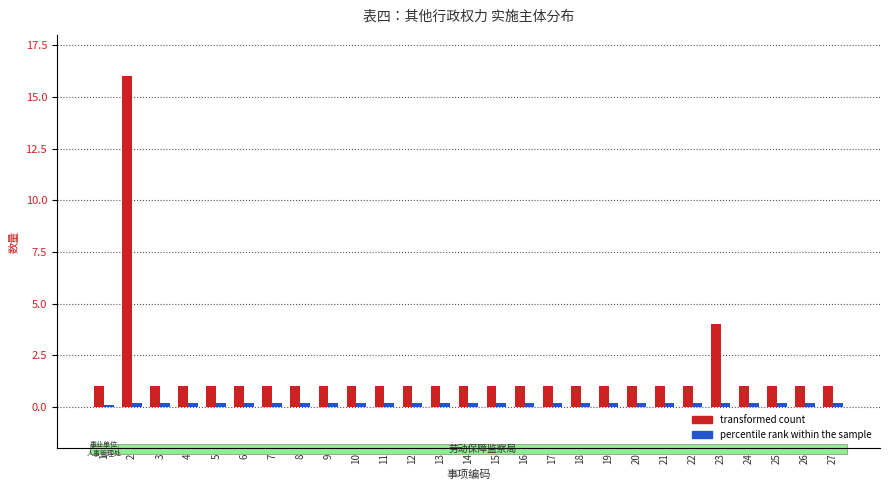

Which series has the widest spread of values?

transformed count